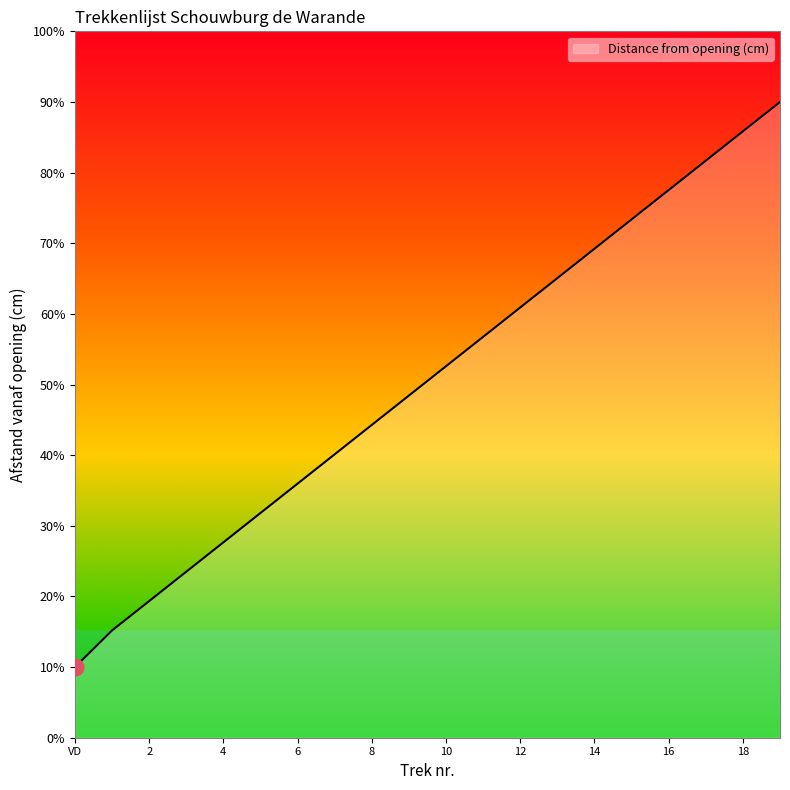

What is the greatest value displayed?

90.0